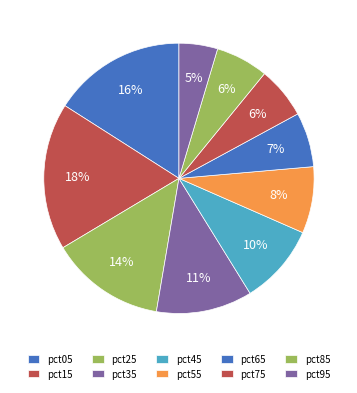

How many slices are in this pie chart?

10